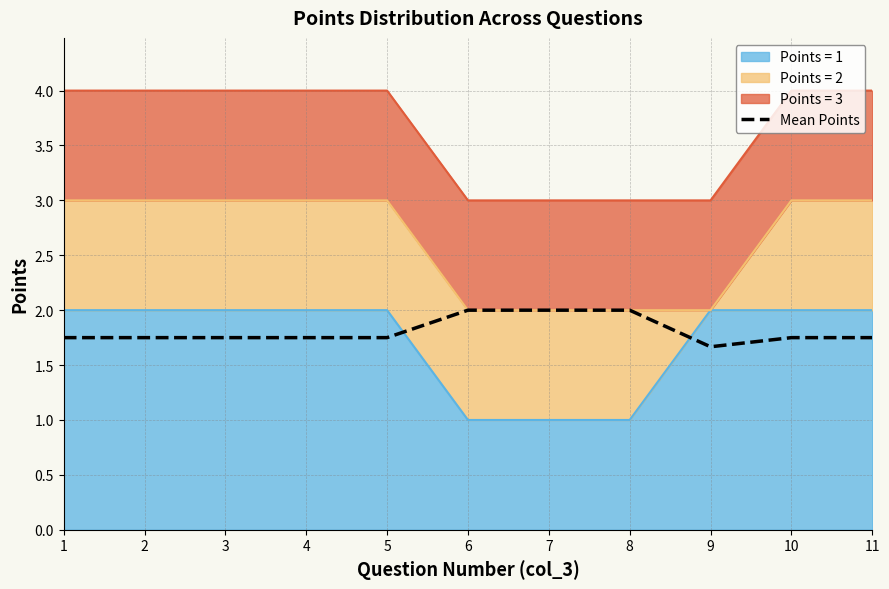

Which has a higher value, 4 or 5?

4